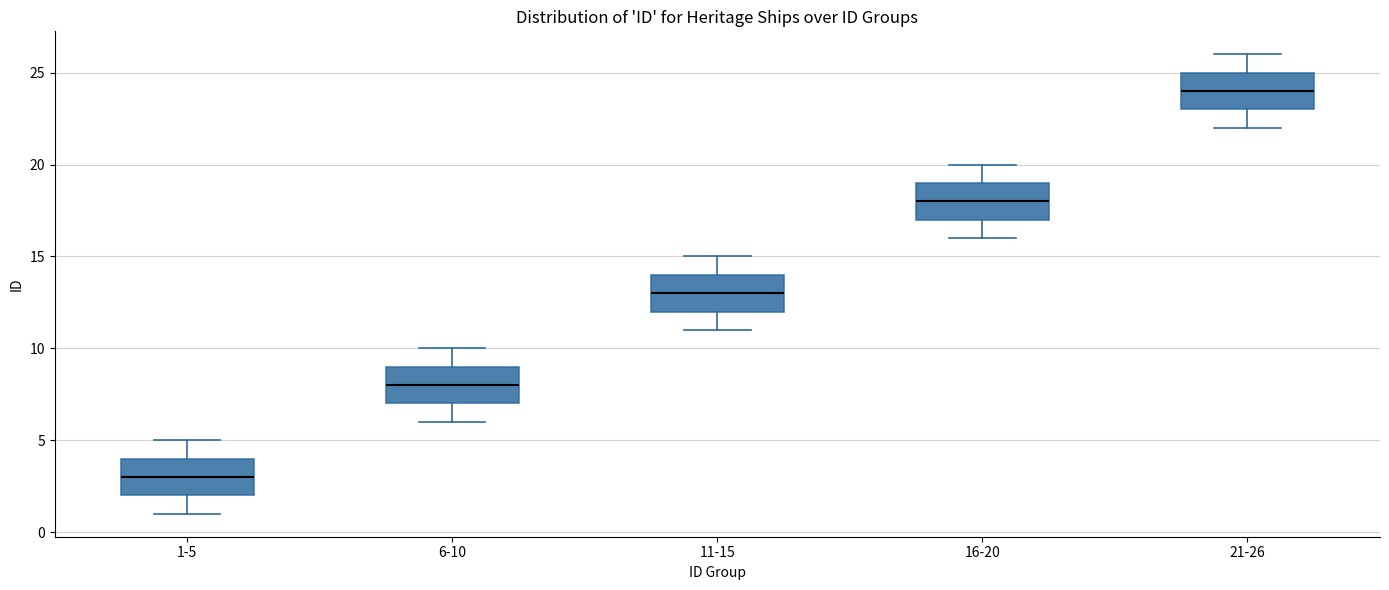

Which box's median line is the lowest?

1-5